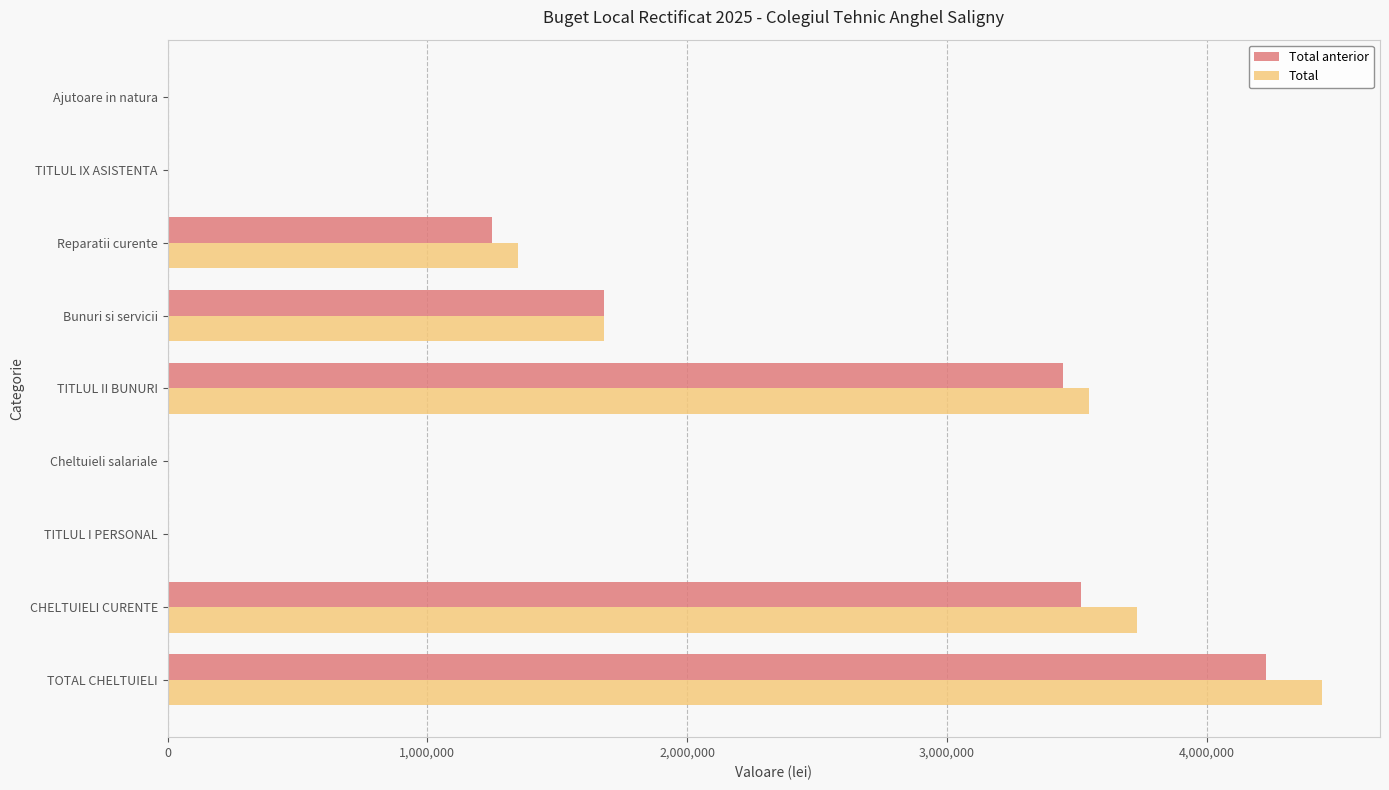

Where is Total anterior nearest to the value 2112961?

Bunuri si servicii